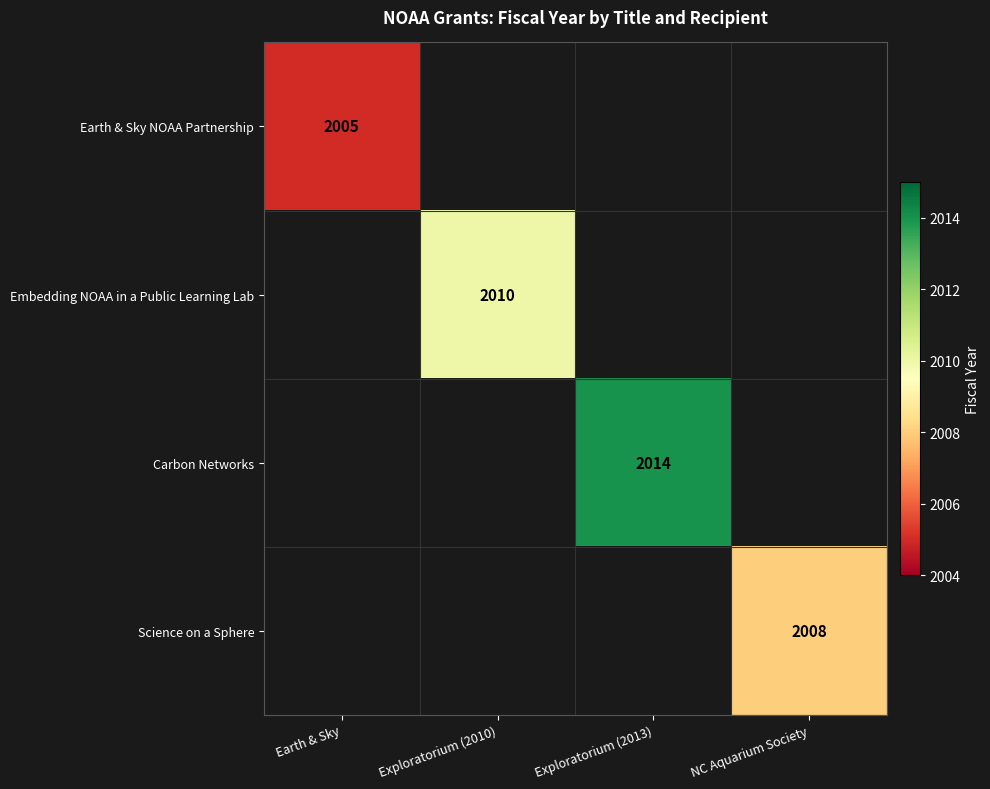

True or false: Carbon Networks has a value of 2014 at Exploratorium (2013).

True